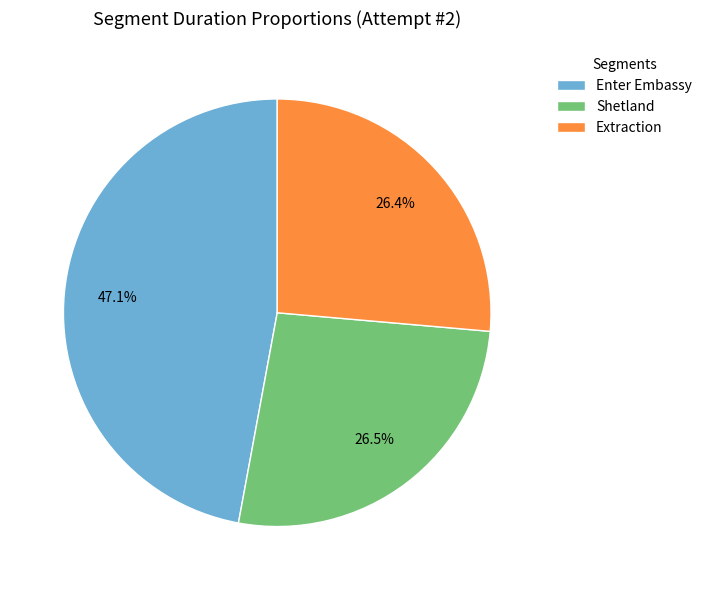

What percentage is the Extraction slice, to the nearest percent?

26%